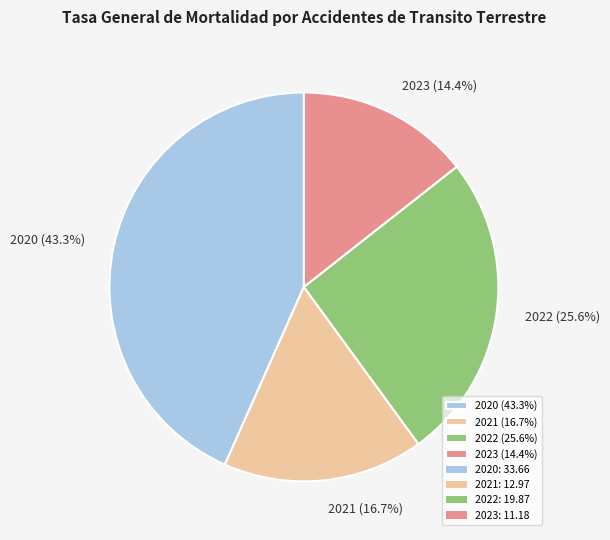

Which slice is the largest?

2020